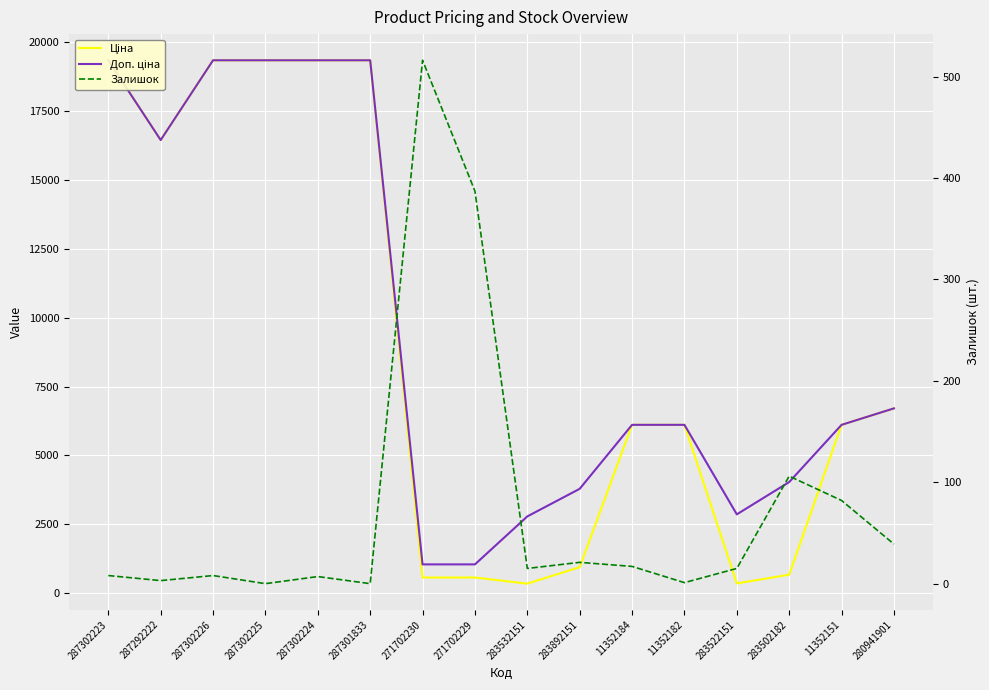

What position from the right is 280941901?

1